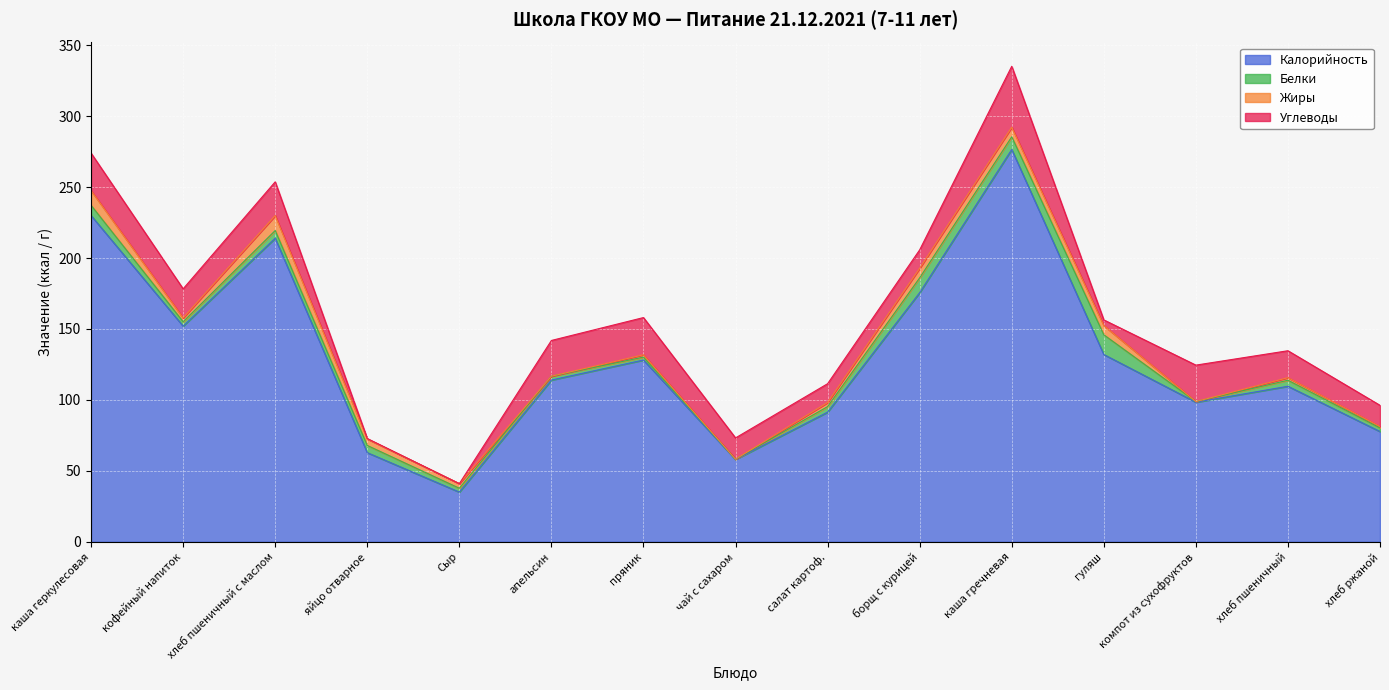

What is the value of the Белки point at the 4th from the left?

5.1